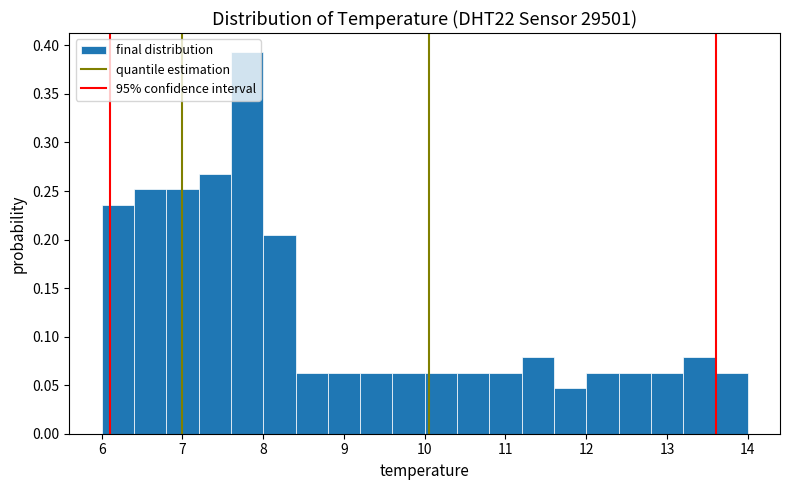

Reading left to right, transcribe this chart: for each bar, give the range it covers on the x-axis and its height. The values are not printed on the chart, so give them approximately, as read against the axis.

6.0 to 6.4: 0.235
6.4 to 6.8: 0.250
6.8 to 7.2: 0.250
7.2 to 7.6: 0.265
7.6 to 8.0: 0.395
8.0 to 8.4: 0.205
8.4 to 8.8: 0.065
8.8 to 9.2: 0.065
9.2 to 9.6: 0.065
9.6 to 10.0: 0.065
10.0 to 10.4: 0.065
10.4 to 10.8: 0.065
10.8 to 11.2: 0.065
11.2 to 11.6: 0.080
11.6 to 12.0: 0.045
12.0 to 12.4: 0.065
12.4 to 12.8: 0.065
12.8 to 13.2: 0.065
13.2 to 13.6: 0.080
13.6 to 14.0: 0.065